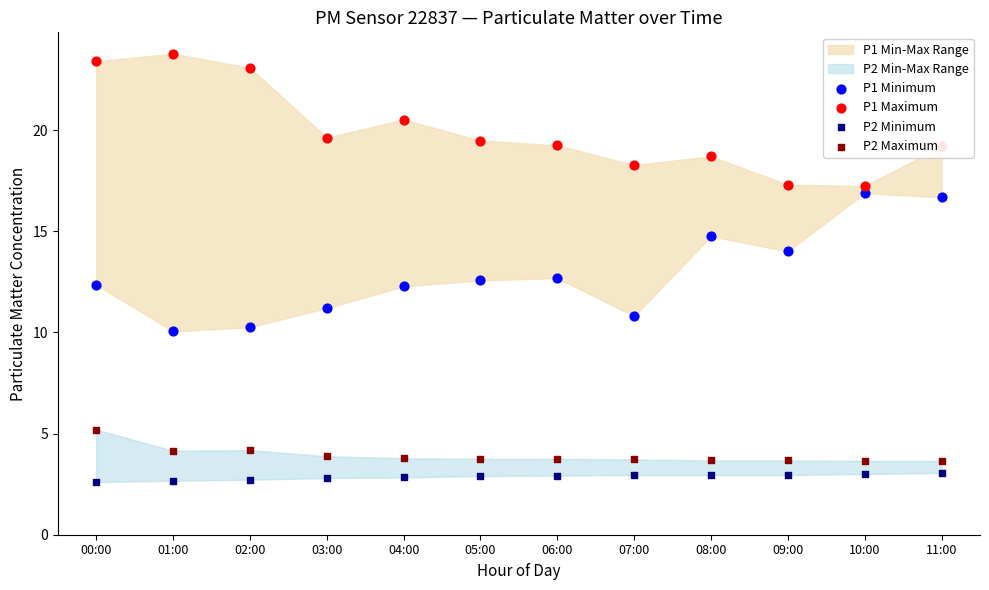

Which series contains the highest Y value?

P1 Maximum